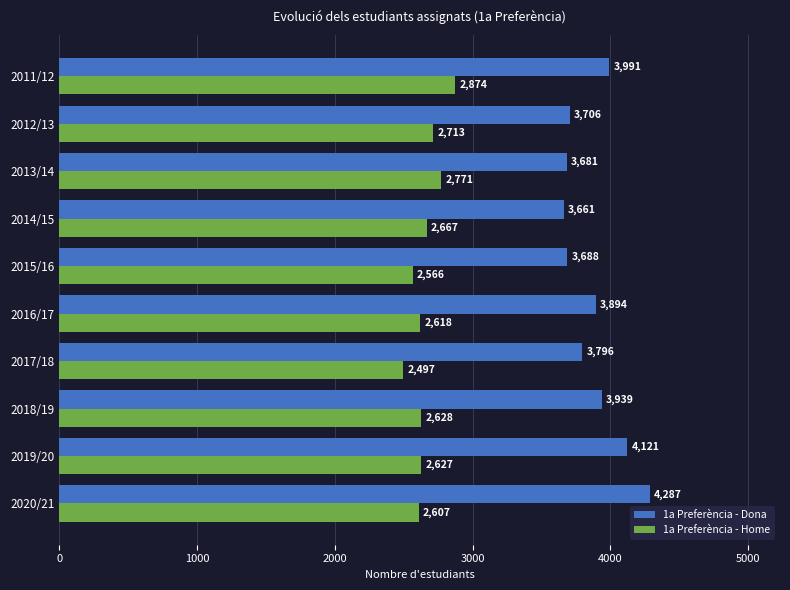

What is the difference between the 1a Preferència - Dona values at 2013/14 and 2015/16?

7